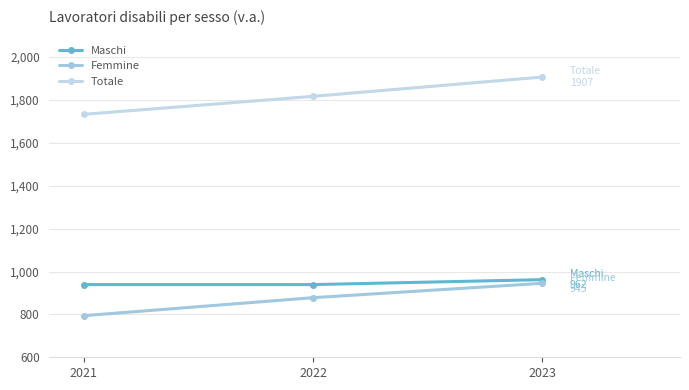

How many lines are shown in the chart?

3